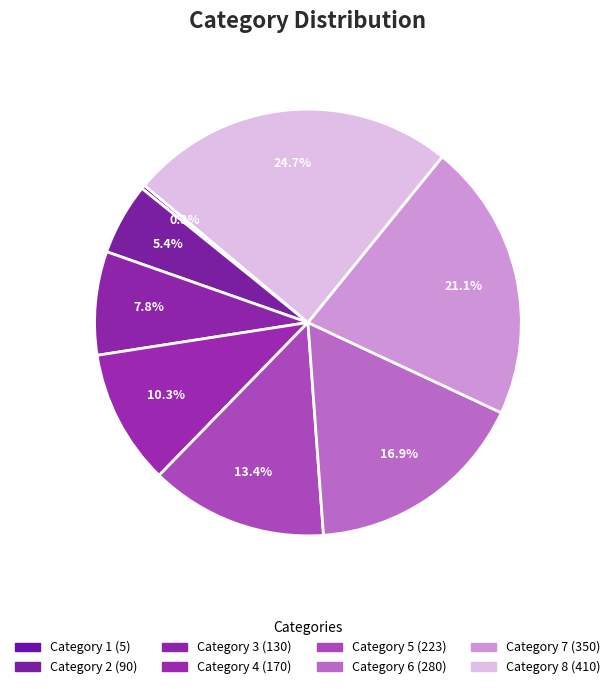

What is the ratio of the value at Category 3 to the value at Category 4?

0.8